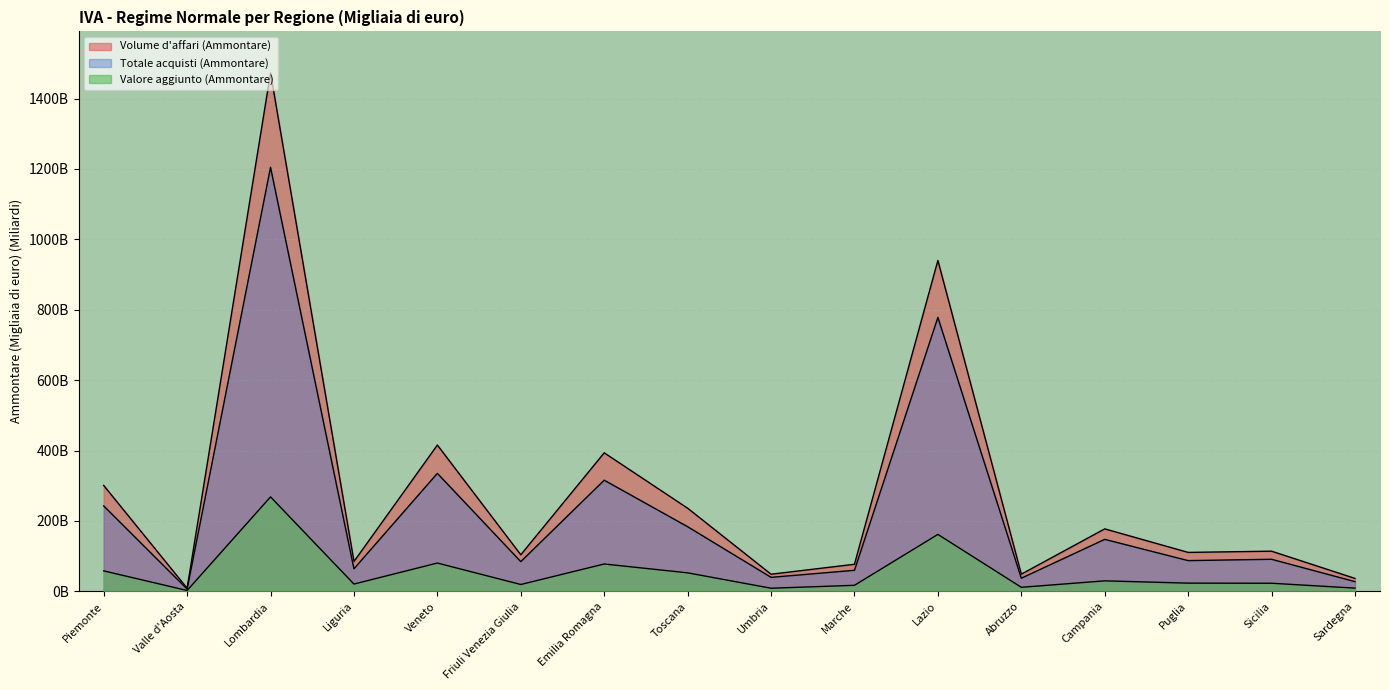

Reading right to left, transcribe all the data shown in this chart.

Volume d'affari (Ammontare): 36.7	114.1	110.6	177.5	48.8	940.1	76.9	48.7	236.2	393.5	103.9	415.6	84.8	1473.0	8.9	300.9
Totale acquisti (Ammontare): 27.6	91.1	87.3	147.7	37.3	778.4	59.8	39.8	183.6	315.8	84.4	335.2	64.1	1204.7	6.5	242.7
Valore aggiunto (Ammontare): 9.2	23.0	23.3	29.8	11.5	161.8	17.2	8.8	52.6	77.7	19.5	80.4	20.7	268.4	2.4	58.2